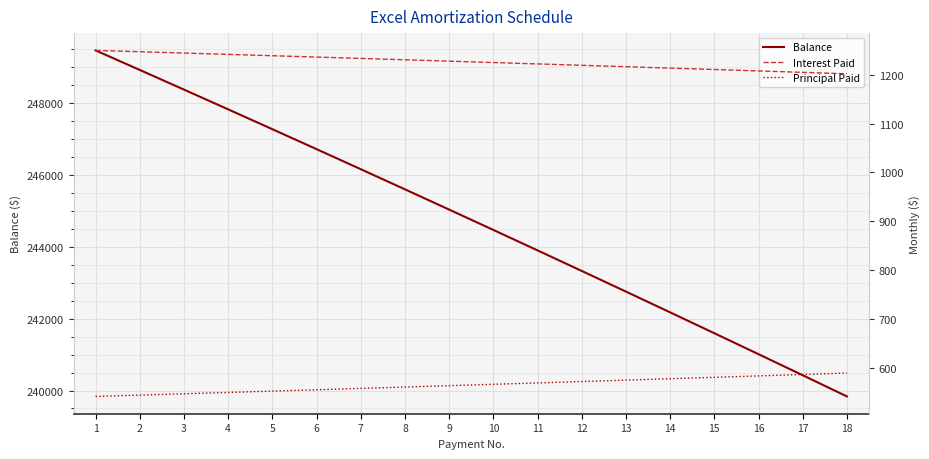

True or false: Principal Paid has more than 2 interior local peaks.

False